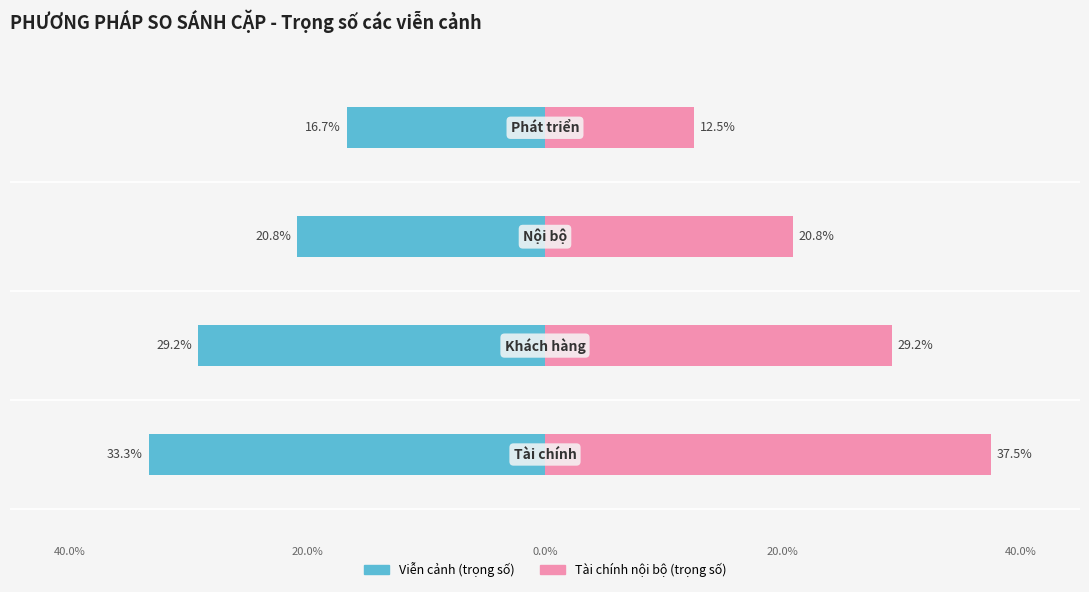

What are all the series names shown in the legend?

Viễn cảnh (trọng số), Tài chính nội bộ (trọng số)